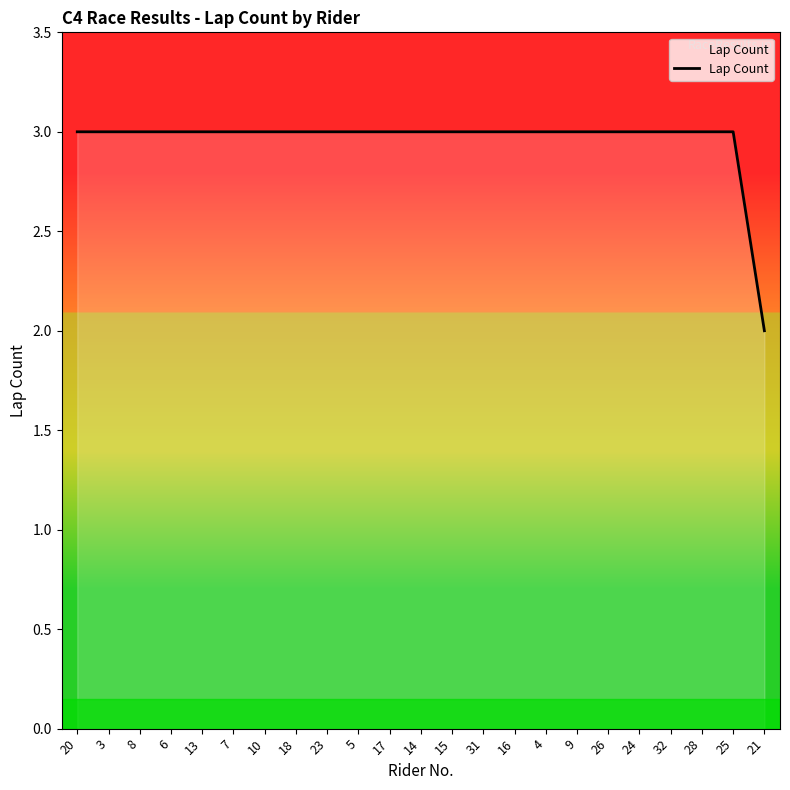

Is it true that the value at 25 is 2?

False